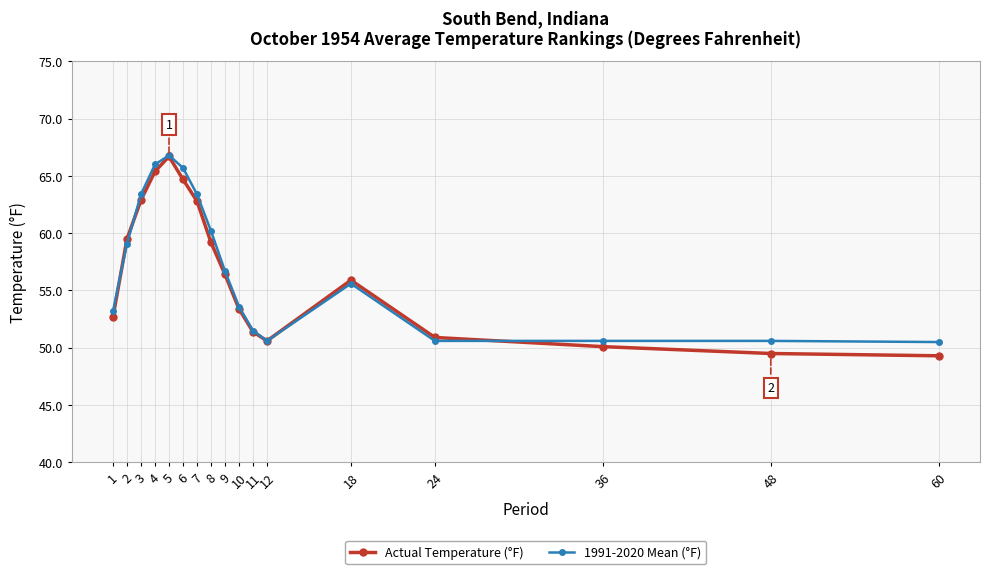

Which series changed the most between 36 and 60?

Actual Temperature (°F)